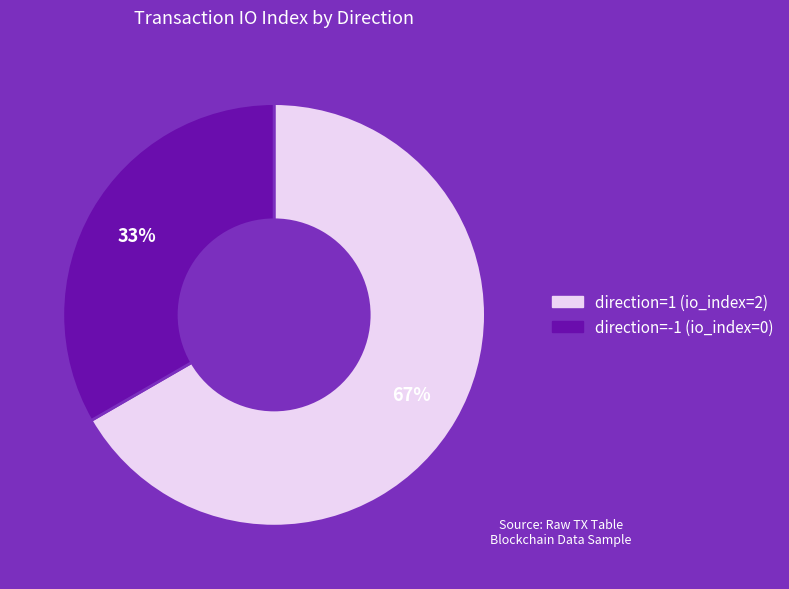

True or false: direction=1 (io_index=2) accounts for 99% of the total.

False